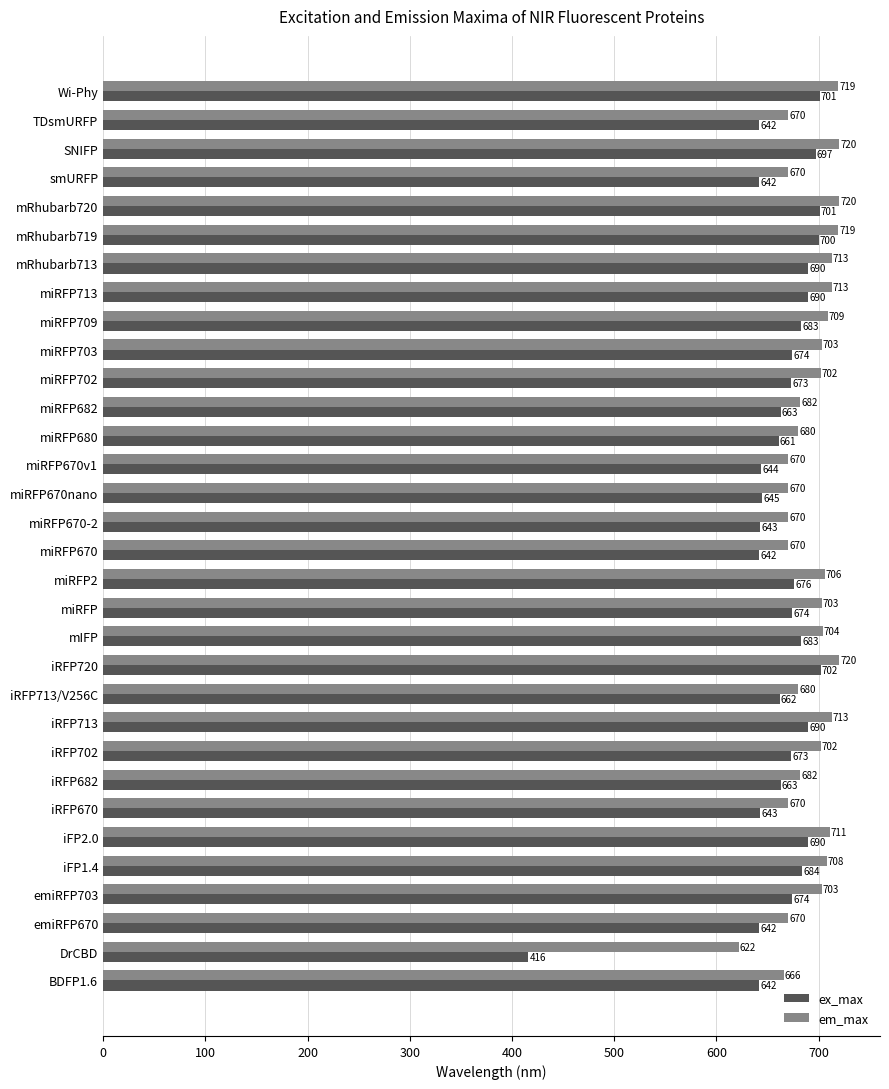

Is the value of em_max at TDsmURFP greater than the value of ex_max at miRFP670nano?

Yes